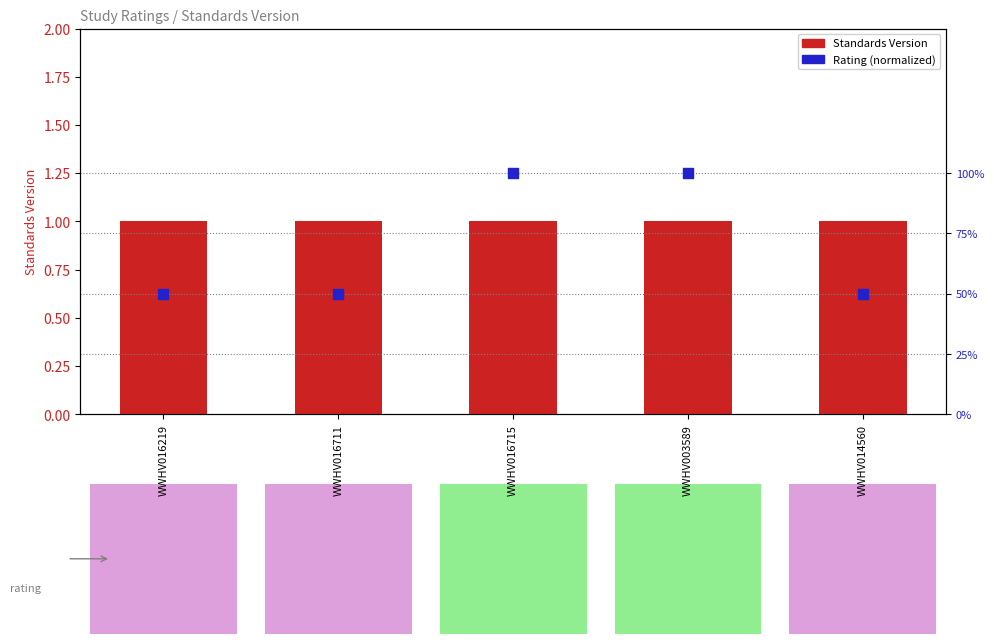

Which series has the largest total across all categories?

Standards Version